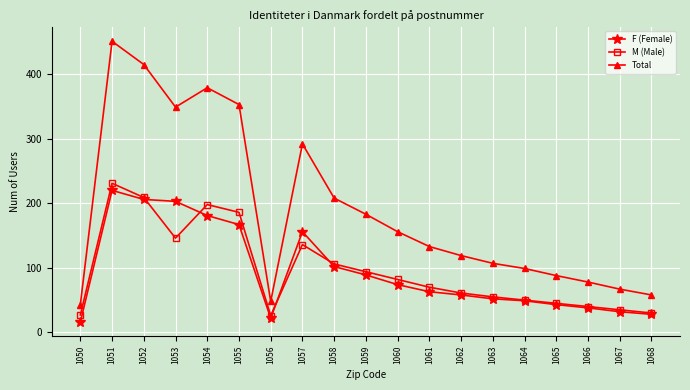

What is the difference between the maximum and minimum values in the Total series?

408